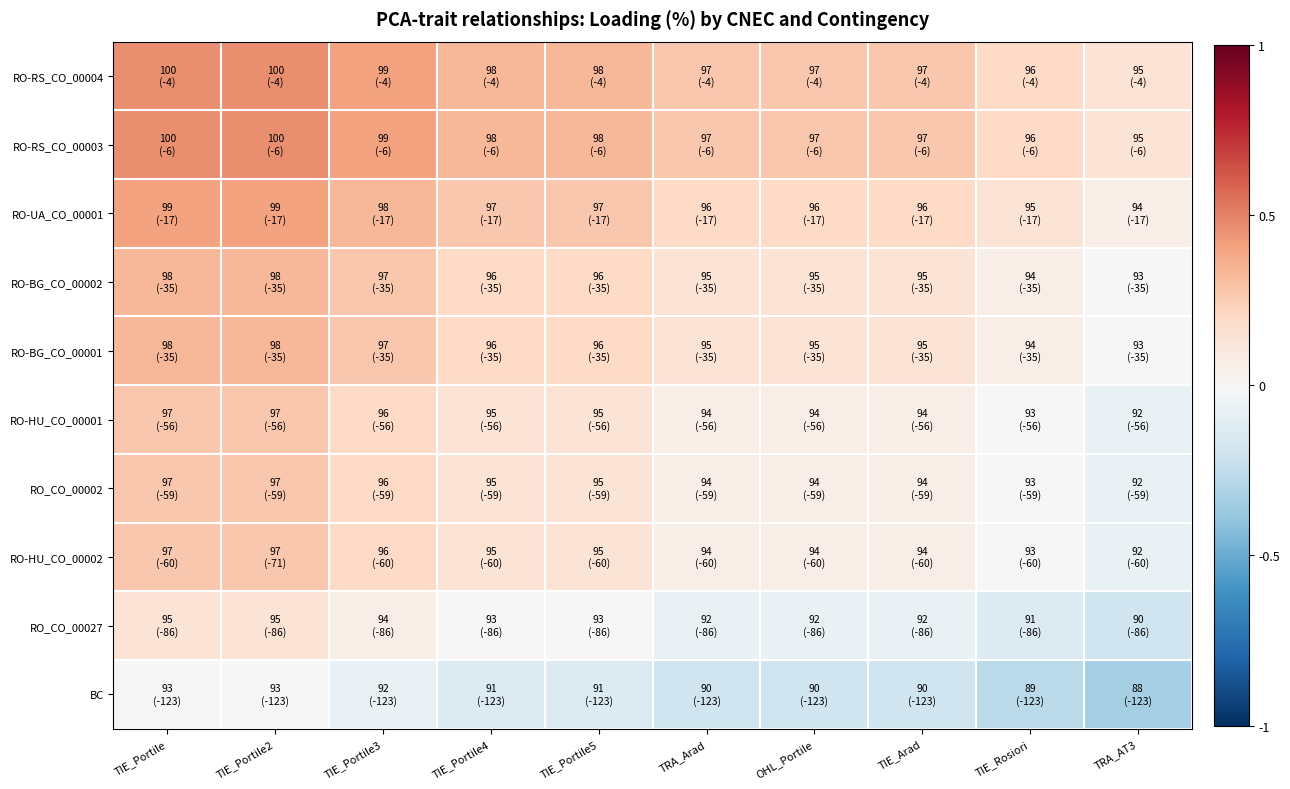

What is the maximum value shown in the chart?

0.5